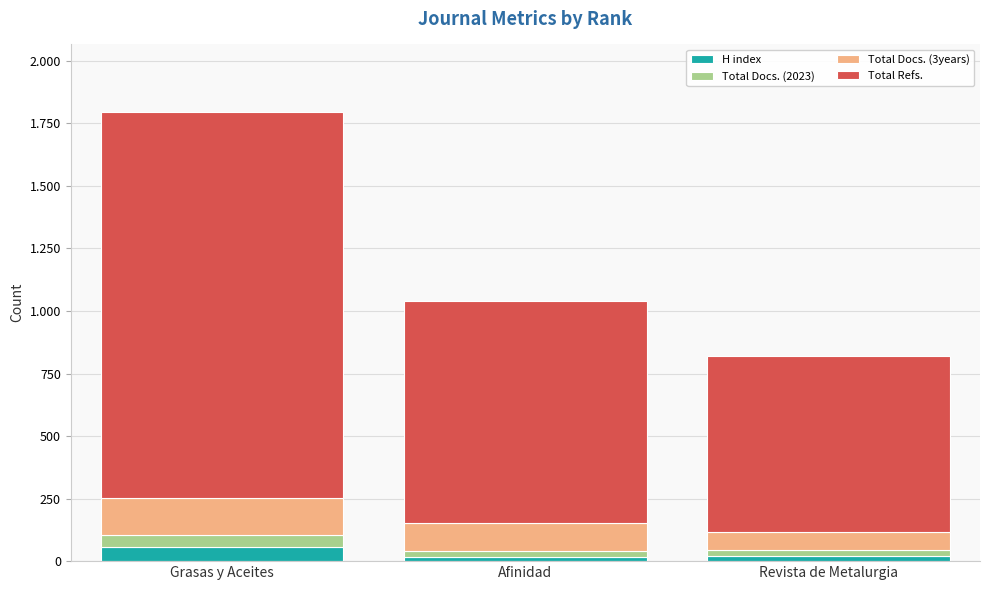

Which has a higher value, Revista de Metalurgia or Grasas y Aceites?

Grasas y Aceites